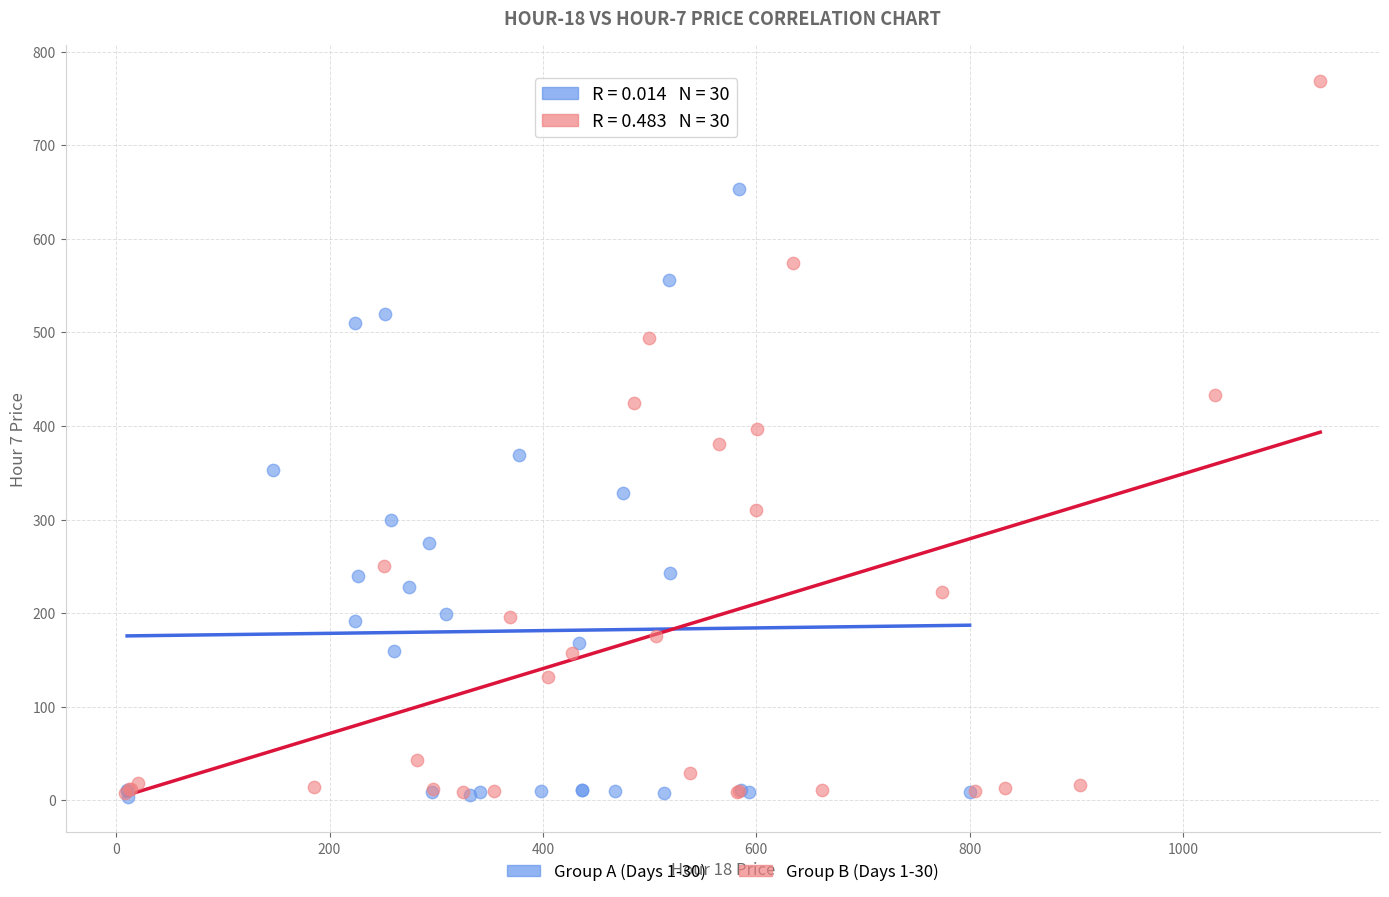

Which series contains the highest Y value?

Group B (Days 1-30)